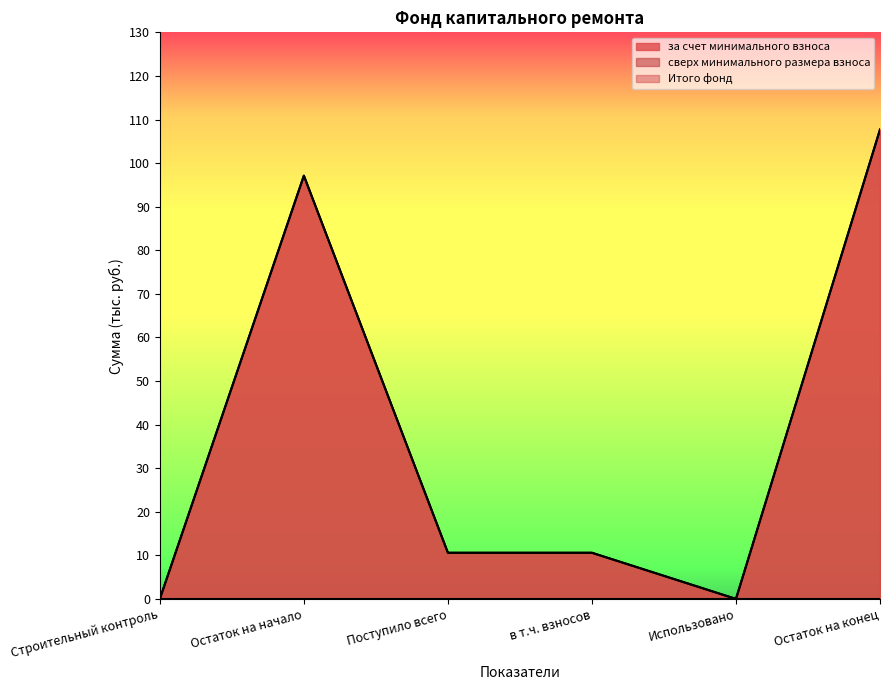

What position from the right is в т.ч. взносов?

3